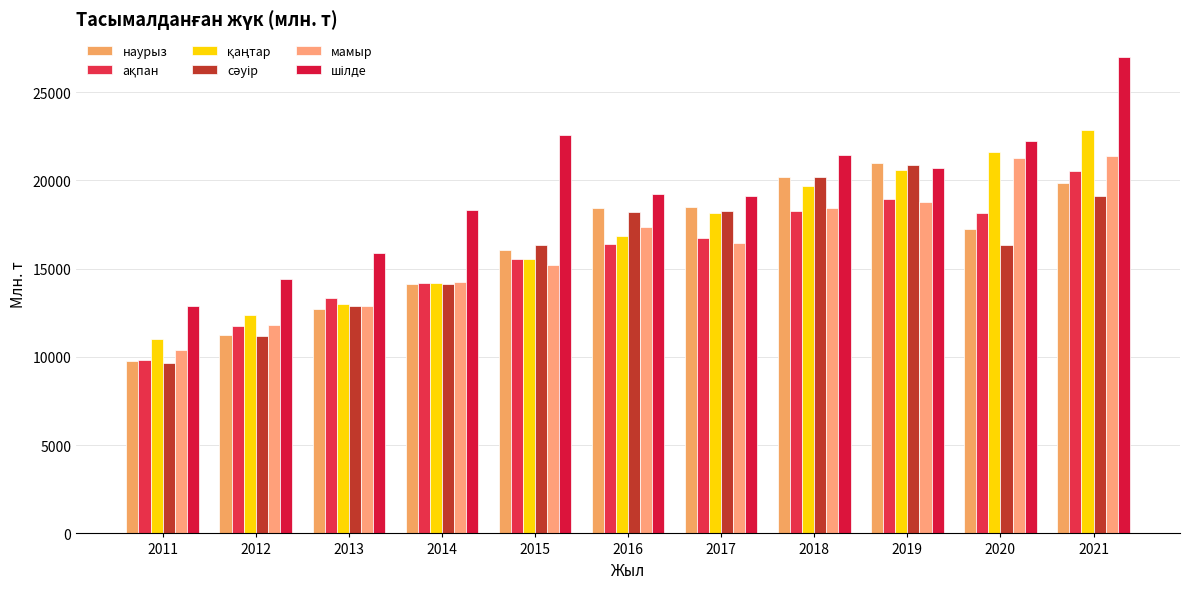

How many series are shown in this chart?

6